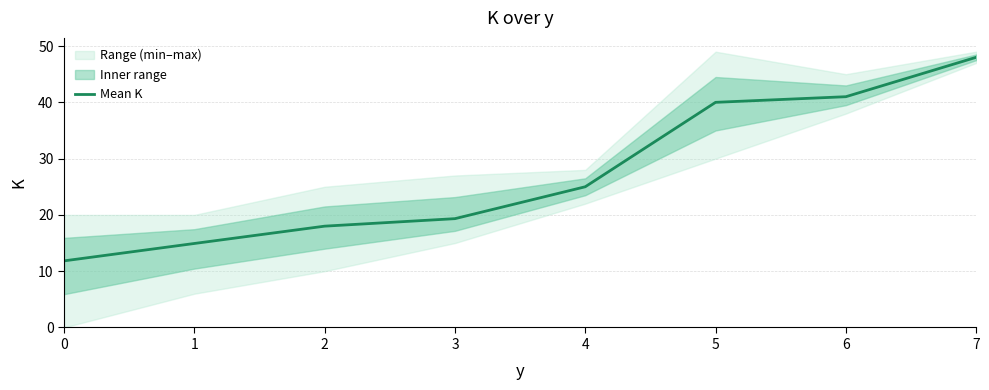

Rank the categories by value from highest to lowest.

7, 6, 5, 4, 3, 2, 1, 0